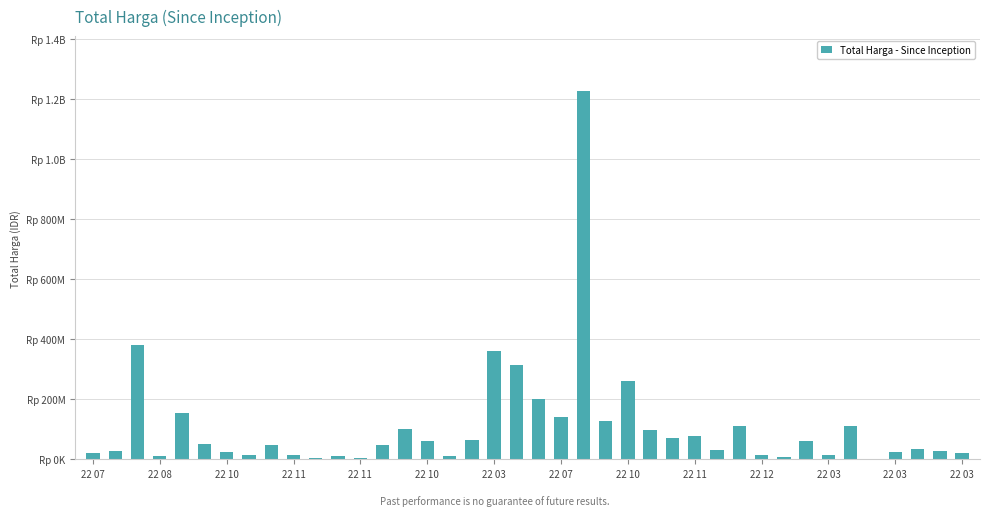

Reading left to right, transcribe all the data shown in this chart.

19950000	29000000	379075000	12000000	152477000	49478000	25200000	14400000	48140000	13442000	3825000	11800000	5093000	48140000	100000000	59375000	11100000	65000000	359500000	314121780	199200000	139800000	1224682000	127000000	262118150	98000000	70000000	75920000	30800000	110000000	14750000	6936000	59935000	15787200	110389990	2395750	23680800	34132505	27720000	21231000